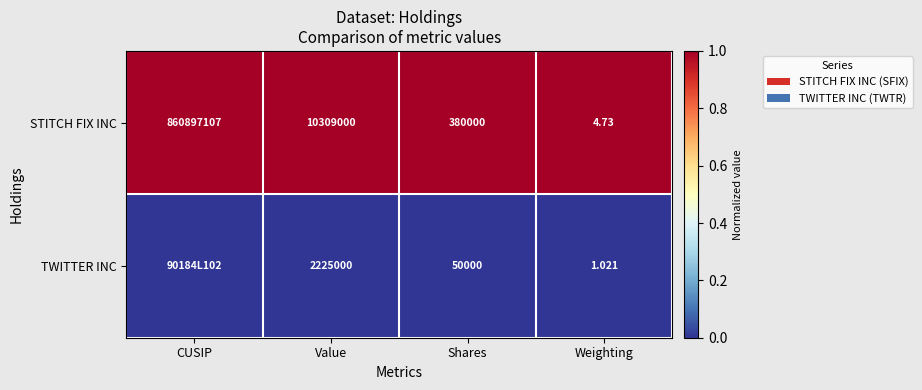

Where is STITCH FIX INC nearest to the value 430448555?

Value